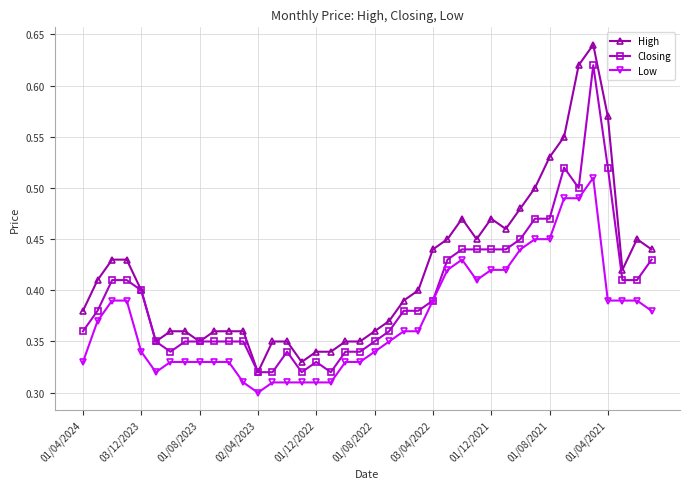

True or false: High has more than 1 points higher than both neighbors.

True